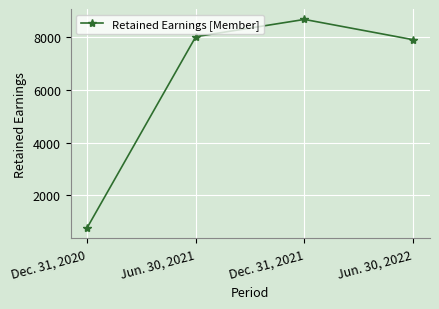

Reading left to right, what are all the values shown in this chart?

767	8007	8660	7892